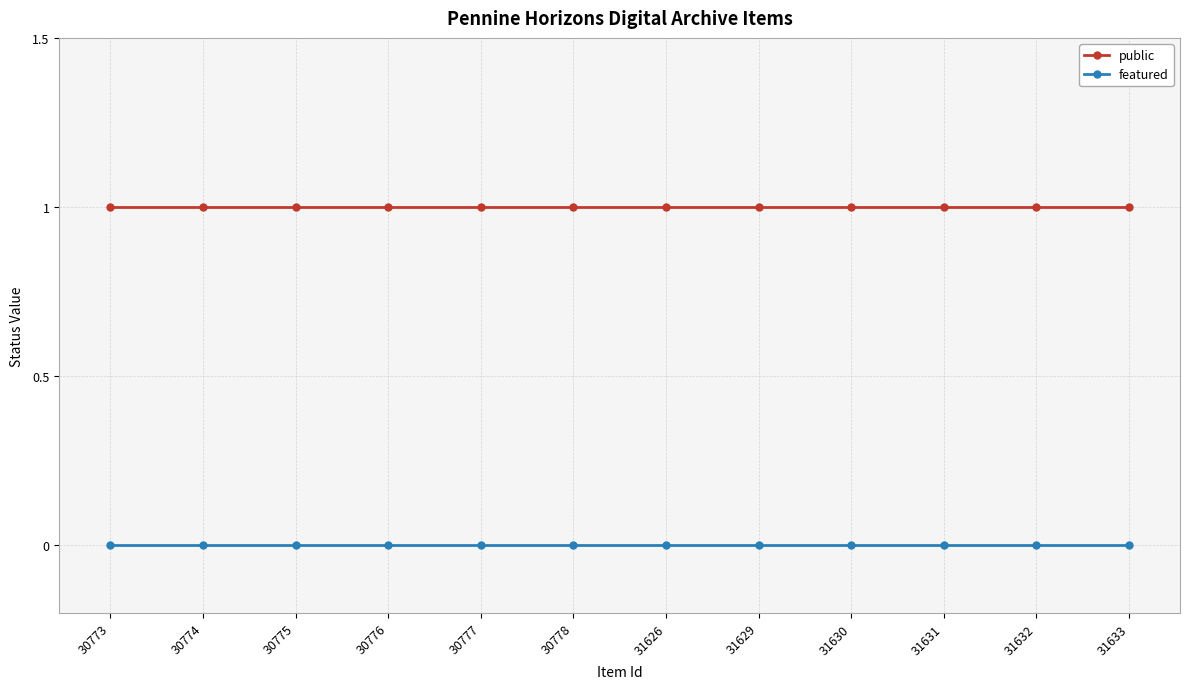

Reading left to right, what are all the values shown in this chart?

public: 30773=1	30774=1	30775=1	30776=1	30777=1	30778=1	31626=1	31629=1	31630=1	31631=1	31632=1	31633=1
featured: 30773=0	30774=0	30775=0	30776=0	30777=0	30778=0	31626=0	31629=0	31630=0	31631=0	31632=0	31633=0